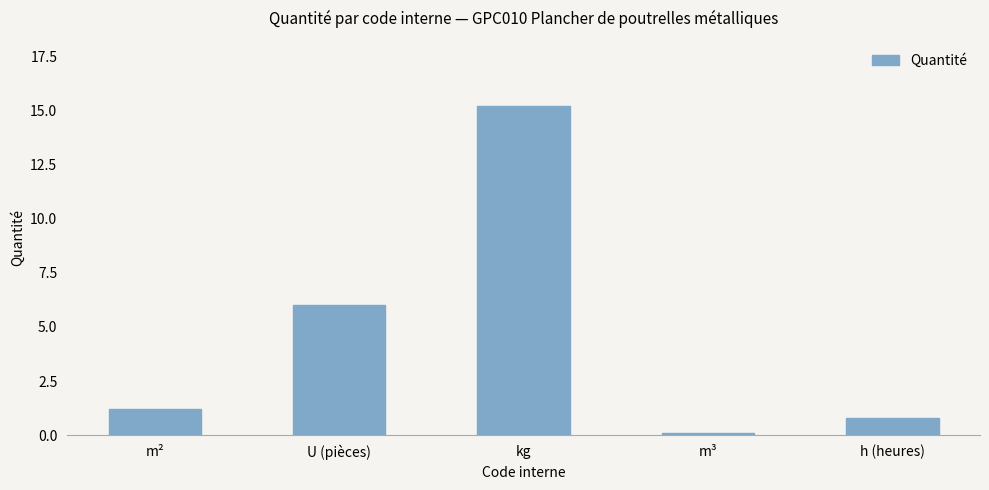

Which has a higher value, m³ or kg?

kg